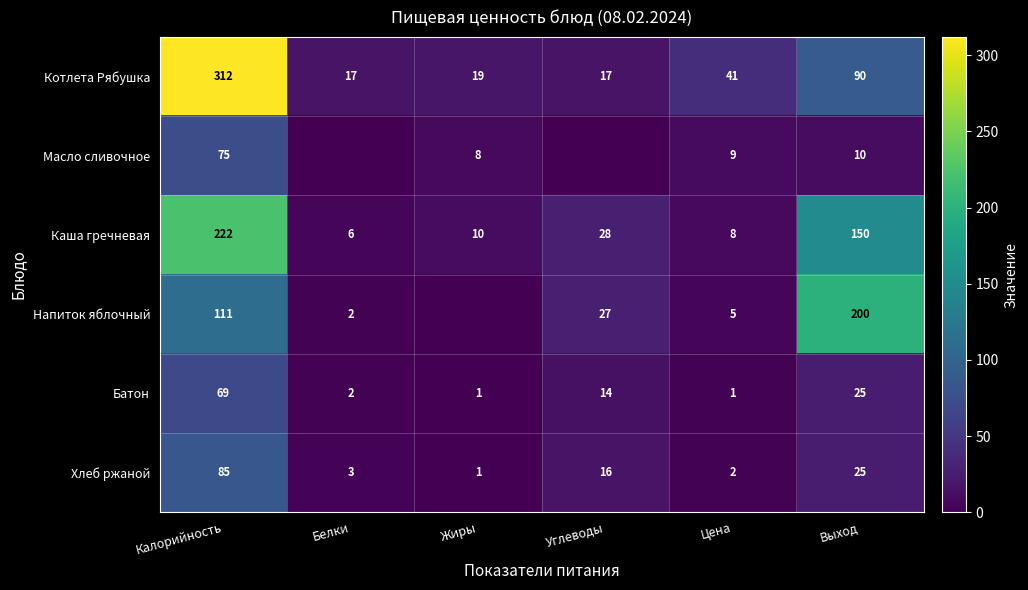

Count the number of data series in this chart.

6